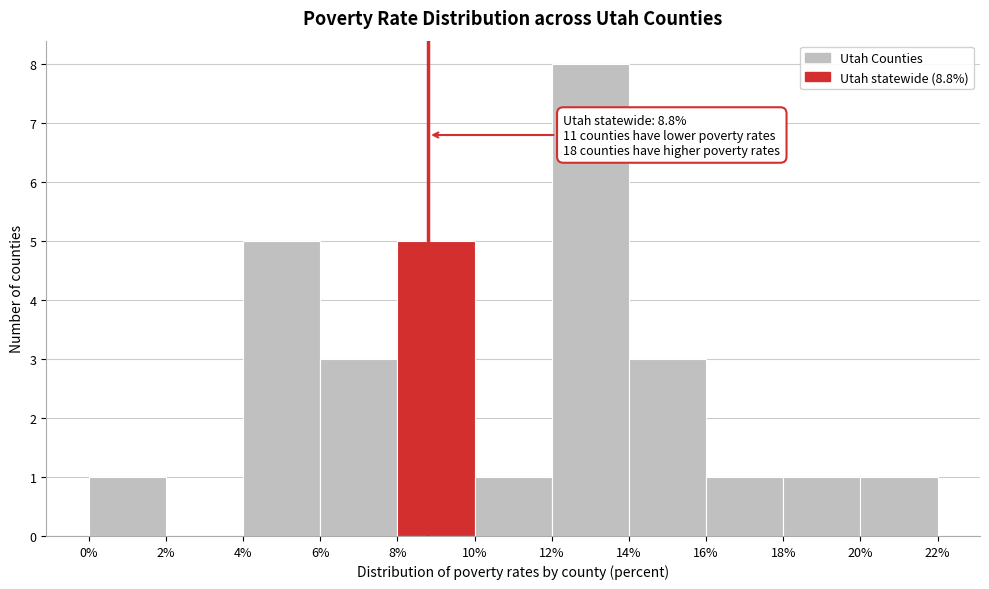

Which range on the x-axis has the tallest bar?

12% to 14%